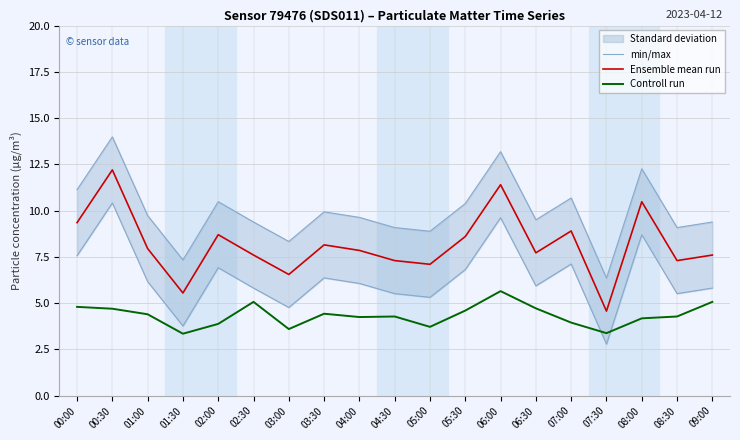

True or false: min/max and Ensemble mean run cross at least once.

False